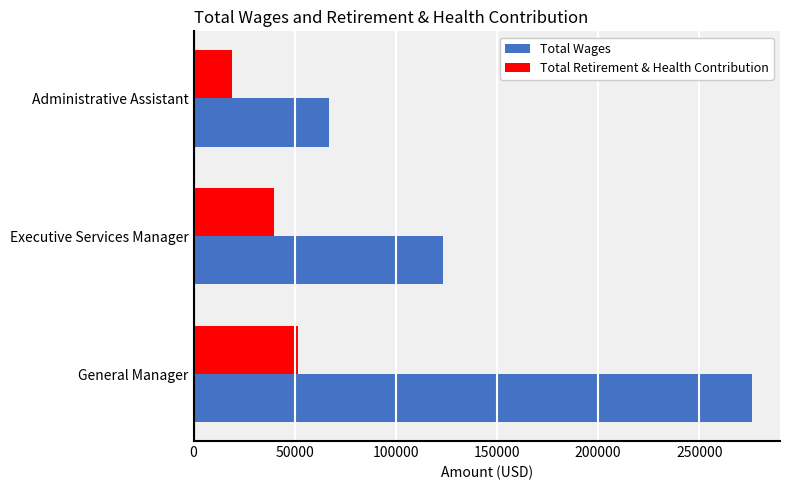

Rank the categories by Total Wages value from lowest to highest.

Administrative Assistant, Executive Services Manager, General Manager